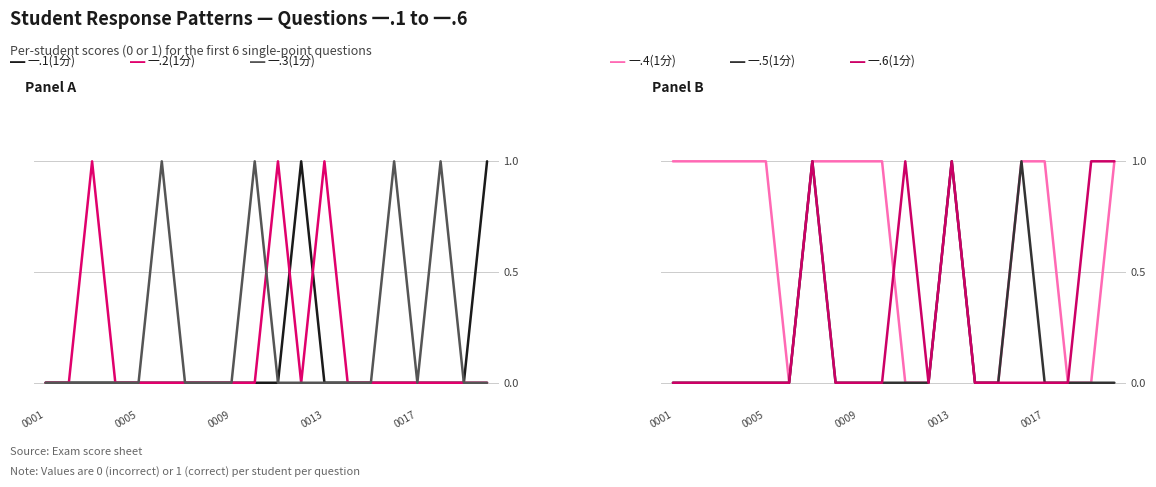

The value of 一.1(1分) at 0017 is 0. True or false?

True